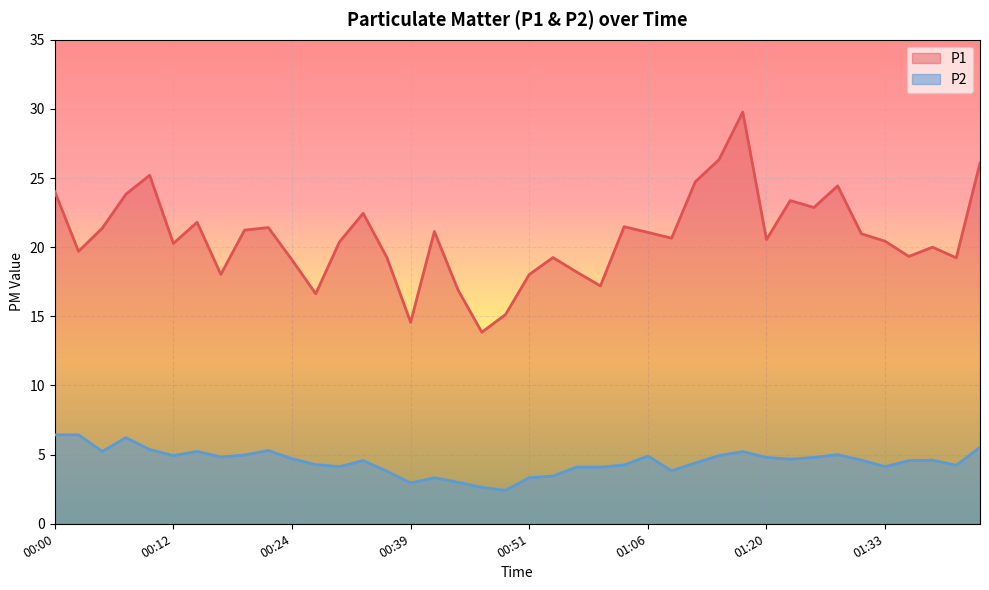

At which label does P1 reach its minimum?

00:46